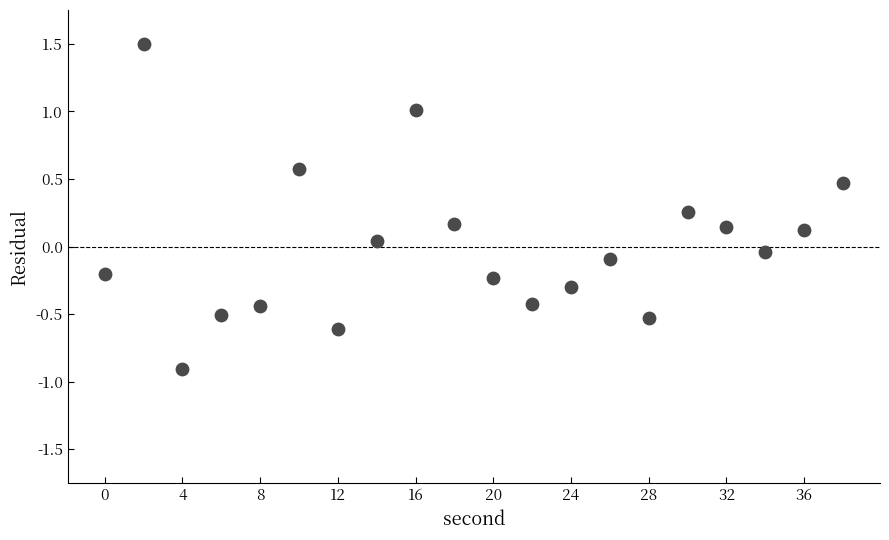

What is the range of Y values (max minus min)?

2.4